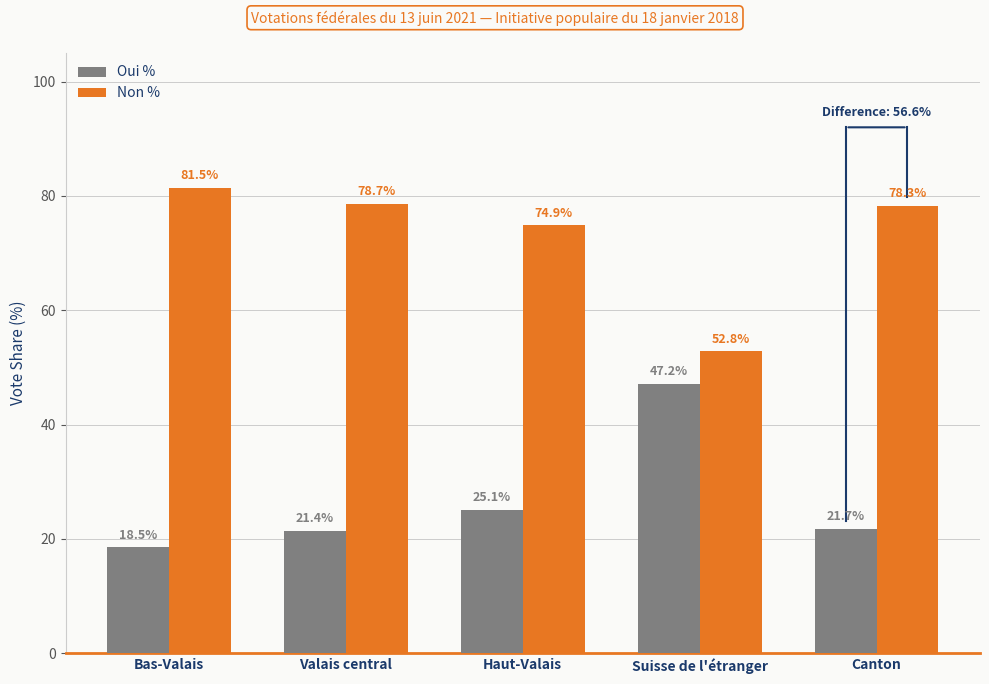

Reading left to right, list all the values displayed in this chart.

Oui %: 18.5	21.4	25.1	47.2	21.7
Non %: 81.5	78.7	74.9	52.8	78.3